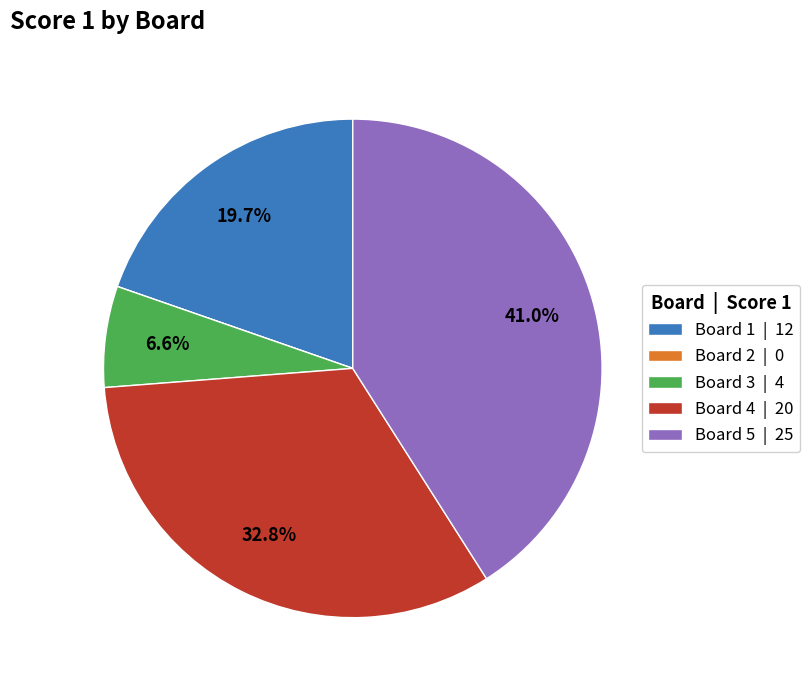

How much of the chart is everything except Board 5 | 25?

59.0%